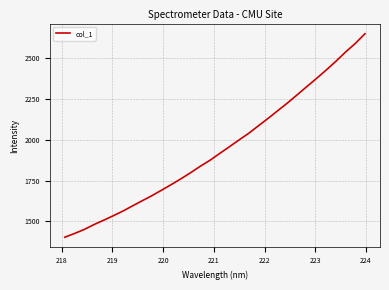

What is the greatest value displayed?

2648.6